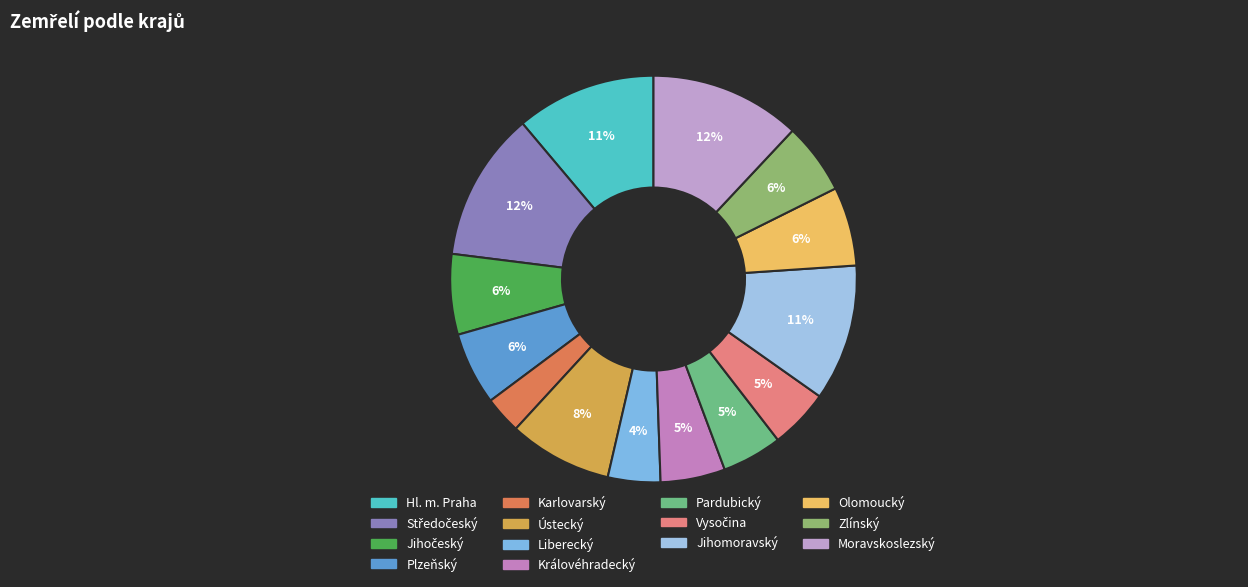

True or false: Moravskoslezský accounts for 6% of the total.

False